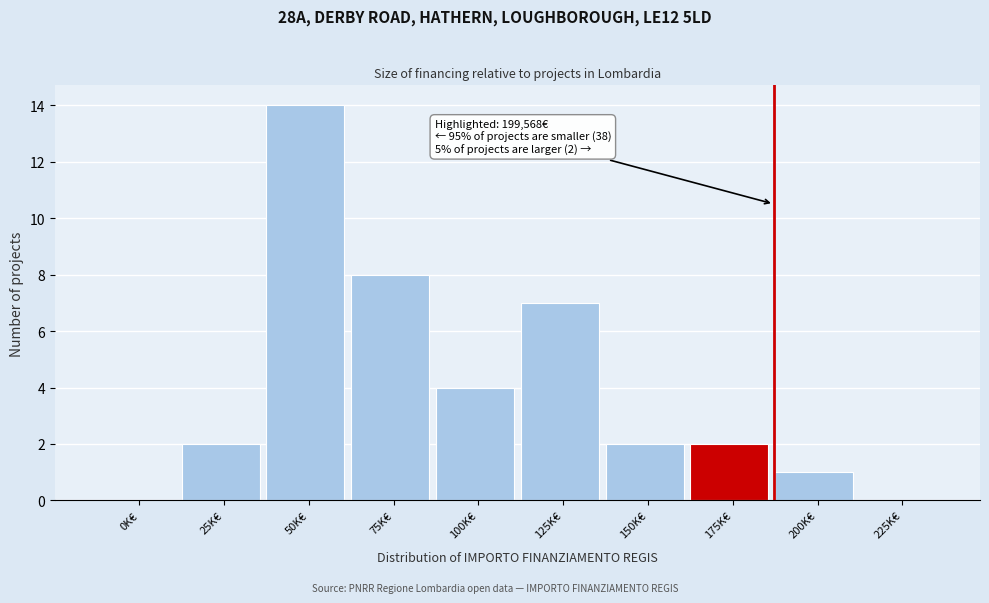

Reading left to right, what are all the values shown in this chart?

0K€=0	25K€=2	50K€=14	75K€=8	100K€=4	125K€=7	150K€=2	175K€=2	200K€=1	225K€=0